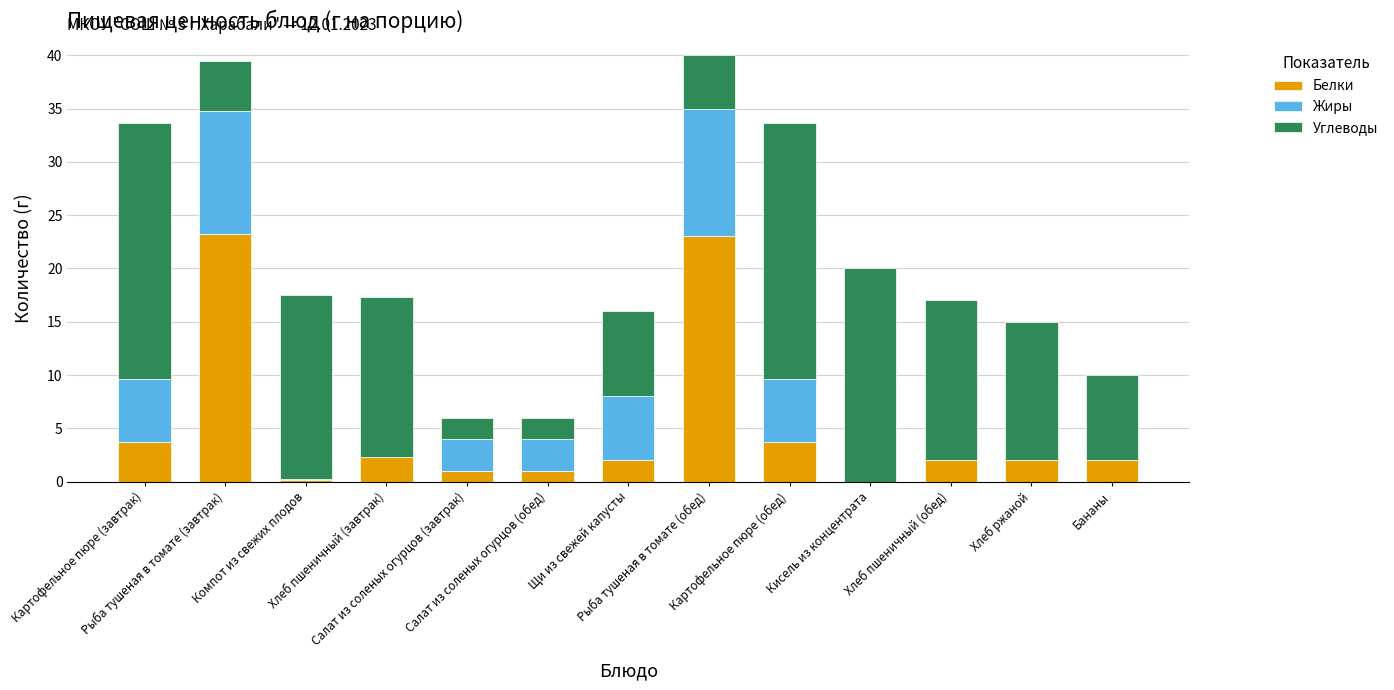

True or false: Белки has a value of 3.7 at Картофельное пюре (завтрак).

True